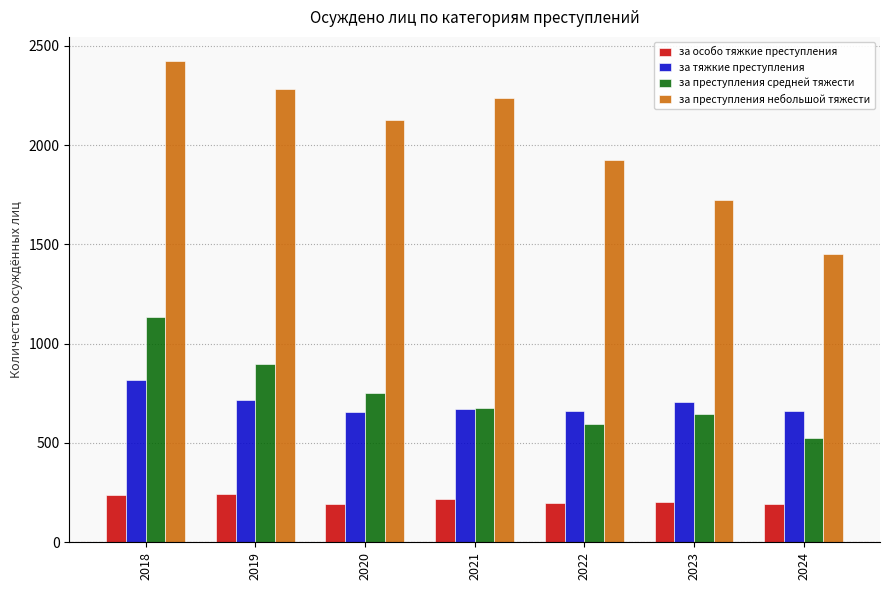

The за преступления средней тяжести series shows 523 at 2024. True or false?

True